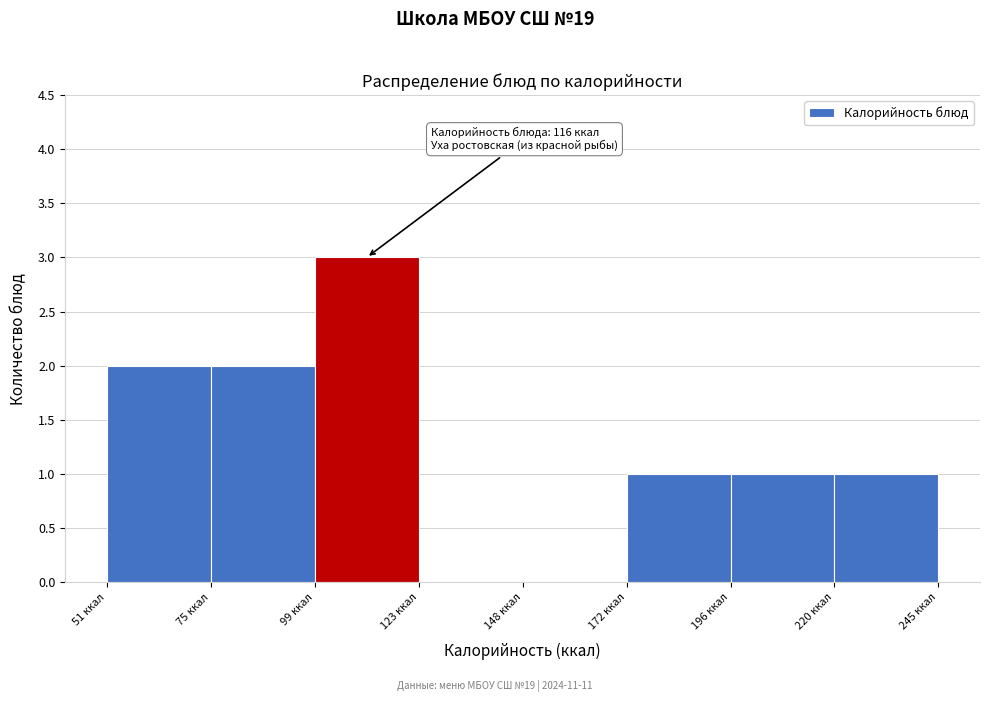

Over which range of the x-axis is the bar tallest?

100 to 125